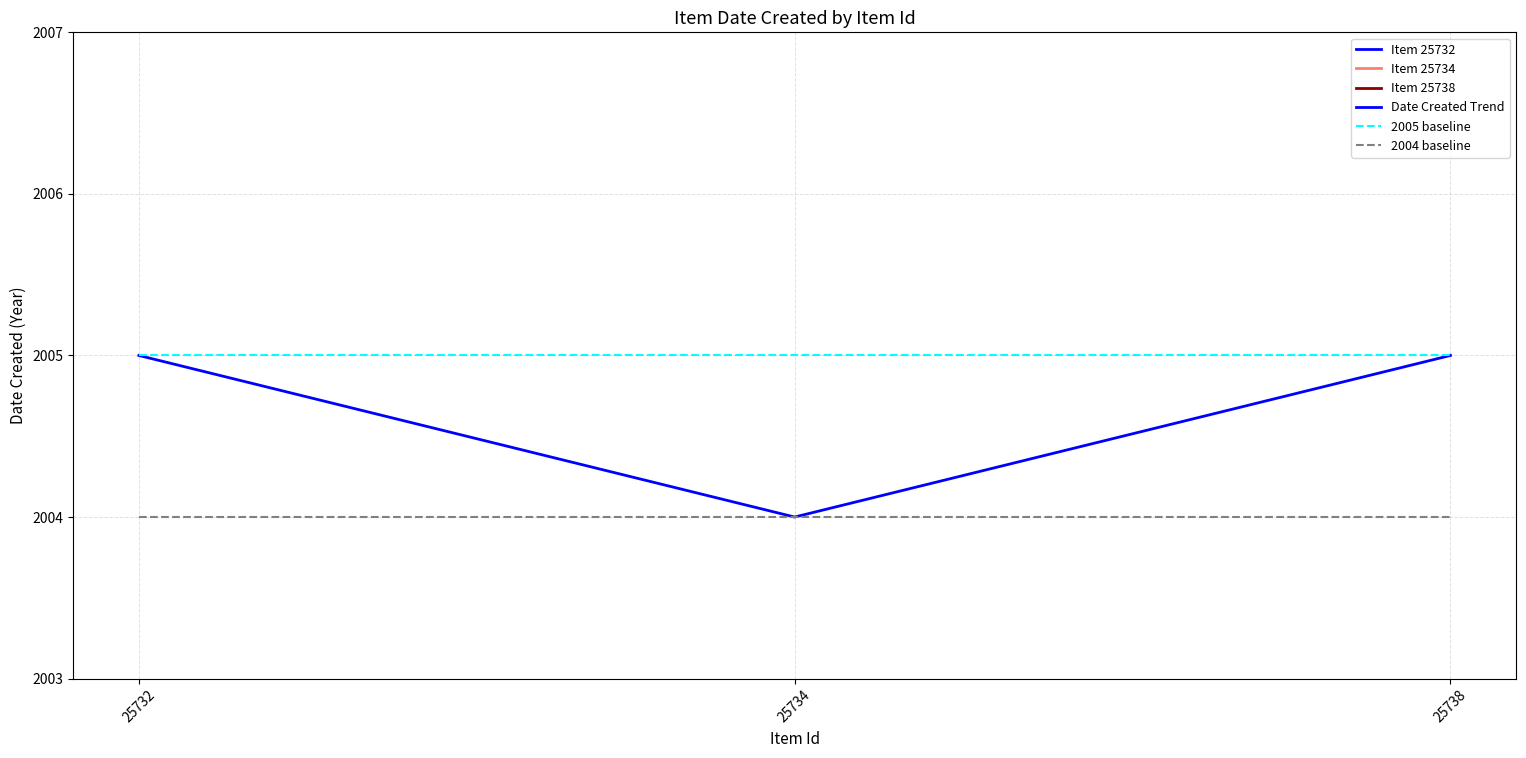

Is the value of 2004 baseline at 25738 greater than the value of Item 25732 at 25738?

No